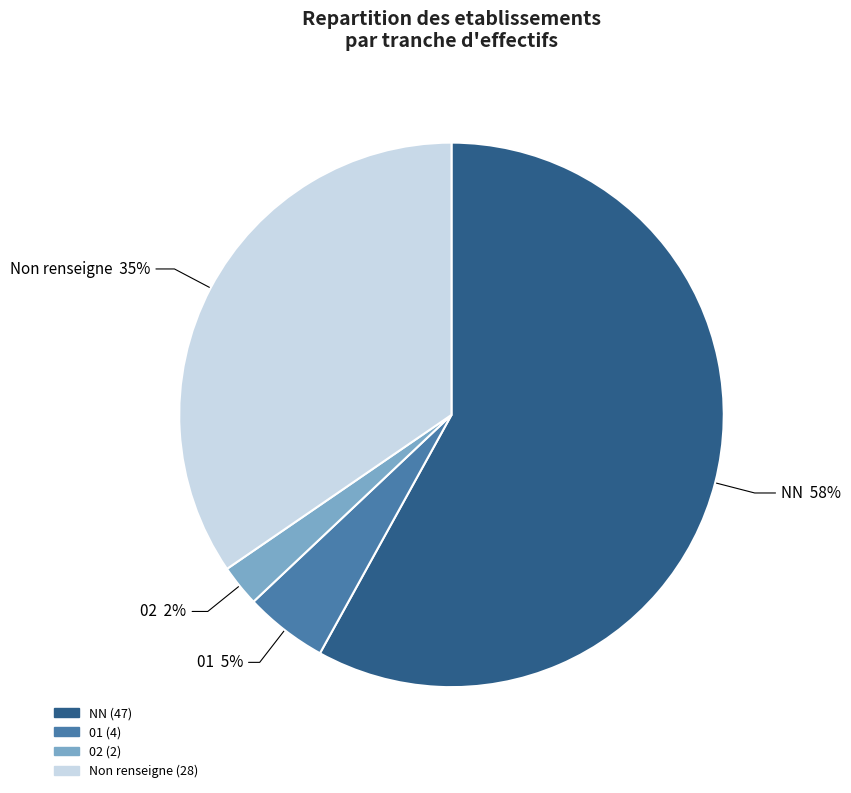

To the nearest percent, what is the difference between the largest and smallest slice percentages?

56%